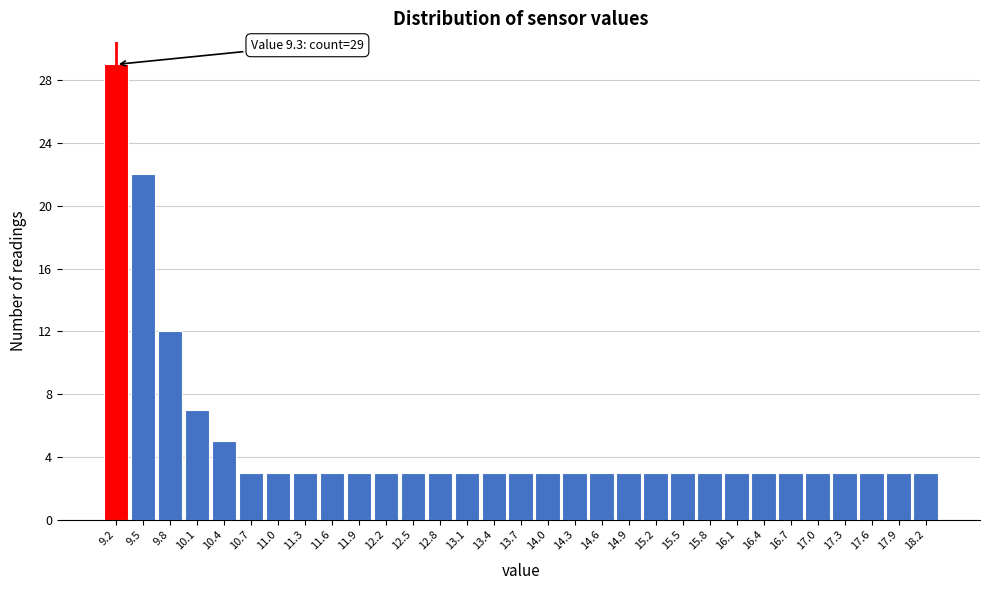

Over which range of the x-axis is the bar tallest?

9.15 to 9.45